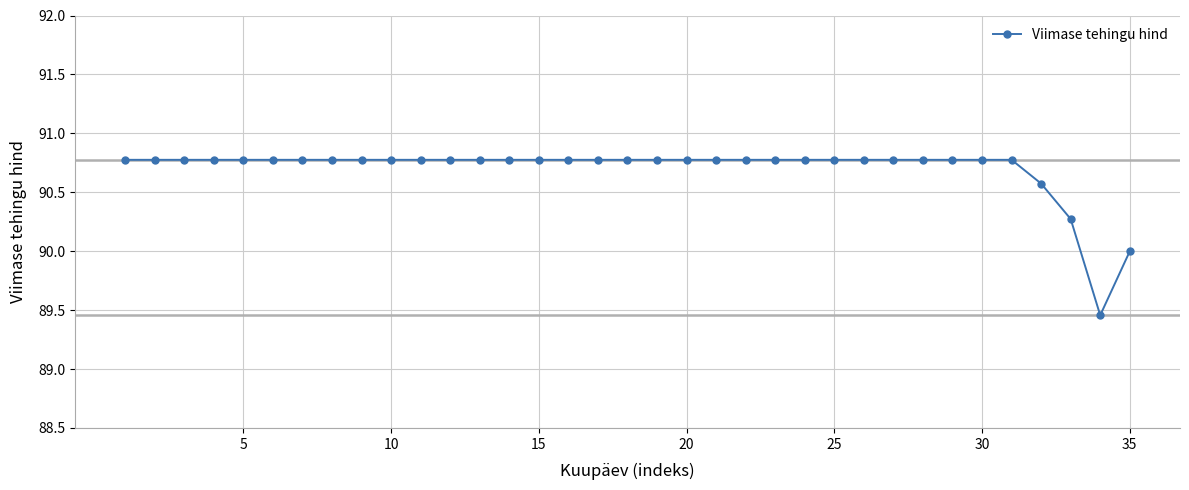

What is the difference between the second highest and minimum values?

1.3